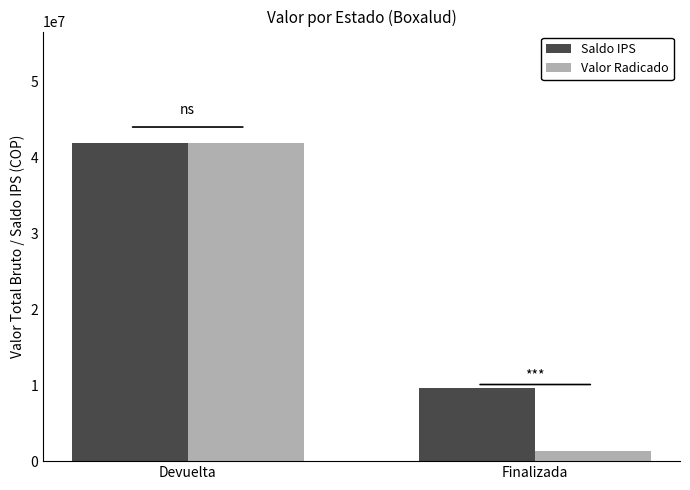

What are all the series names shown in the legend?

Saldo IPS, Valor Radicado